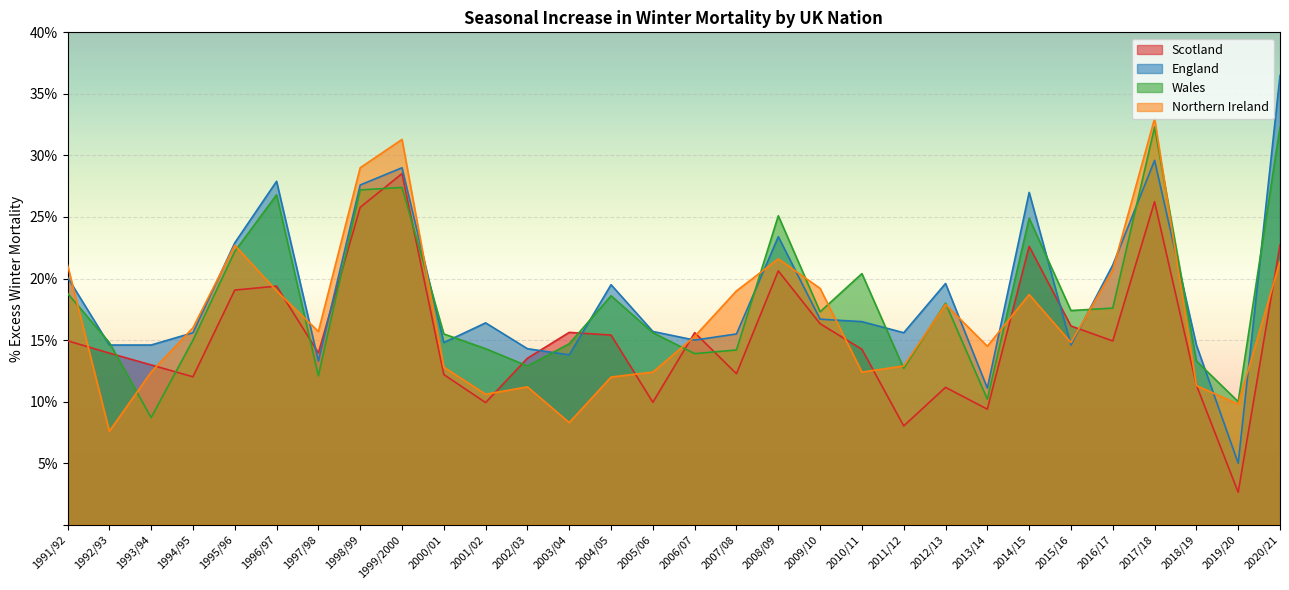

List the series in order of their peak value, lowest first.

Scotland, Wales, Northern Ireland, England